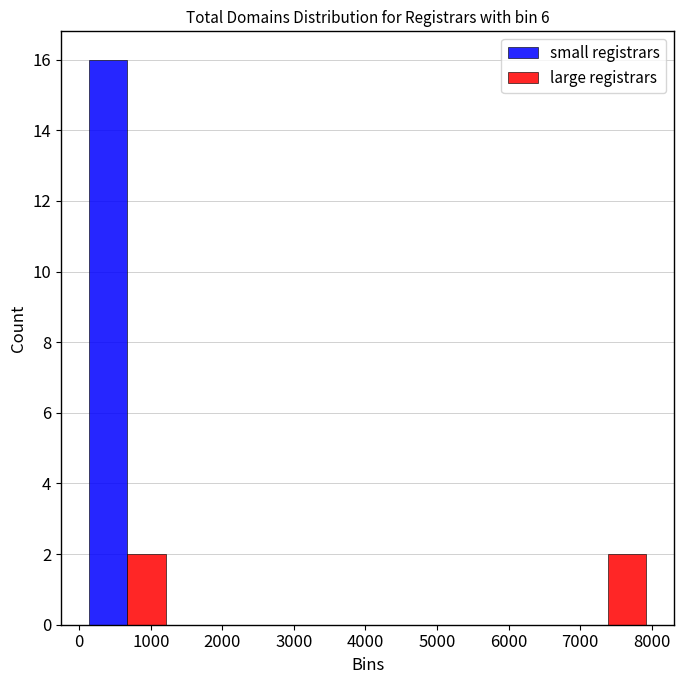

Reading left to right, transcribe this chart: for each range on the x-axis, give the height of each series' bar. Neither the bar edges nor the heights are printed on the chart, so give them approximately, as read against the axes.

0 to 1300: small registrars=16	large registrars=2
1300 to 2700: small registrars=0	large registrars=0
2700 to 4000: small registrars=0	large registrars=0
4000 to 5400: small registrars=0	large registrars=0
5400 to 6700: small registrars=0	large registrars=0
6700 to 8100: small registrars=0	large registrars=2